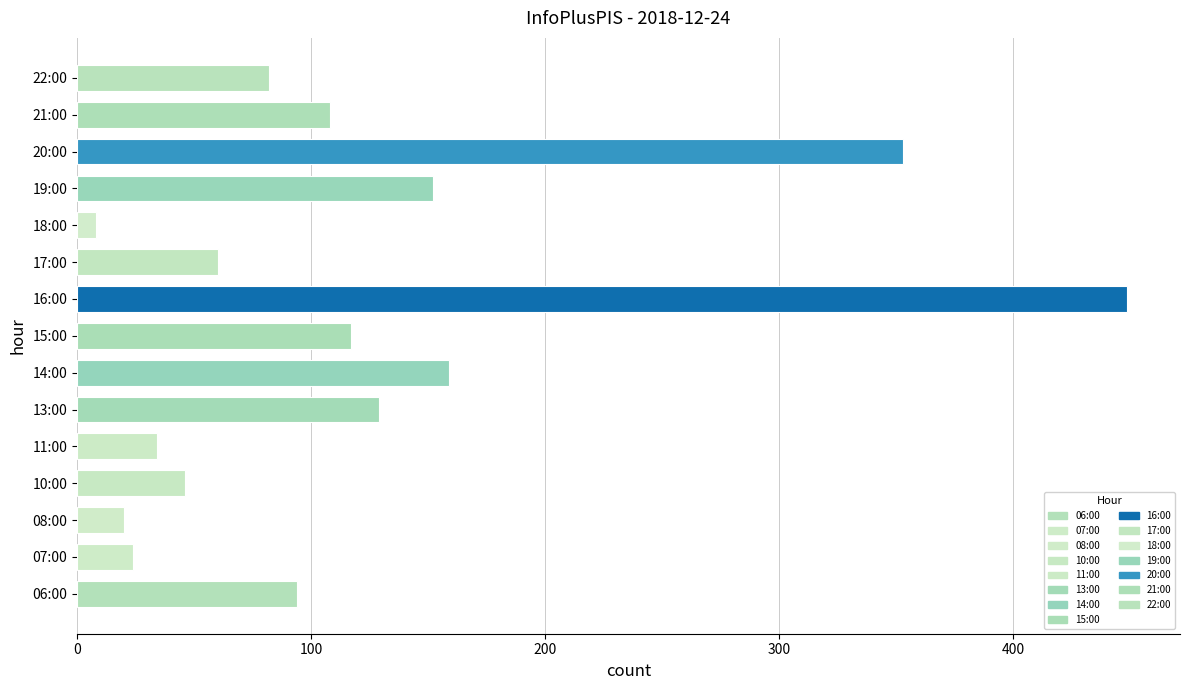

What is the smallest value displayed?

8